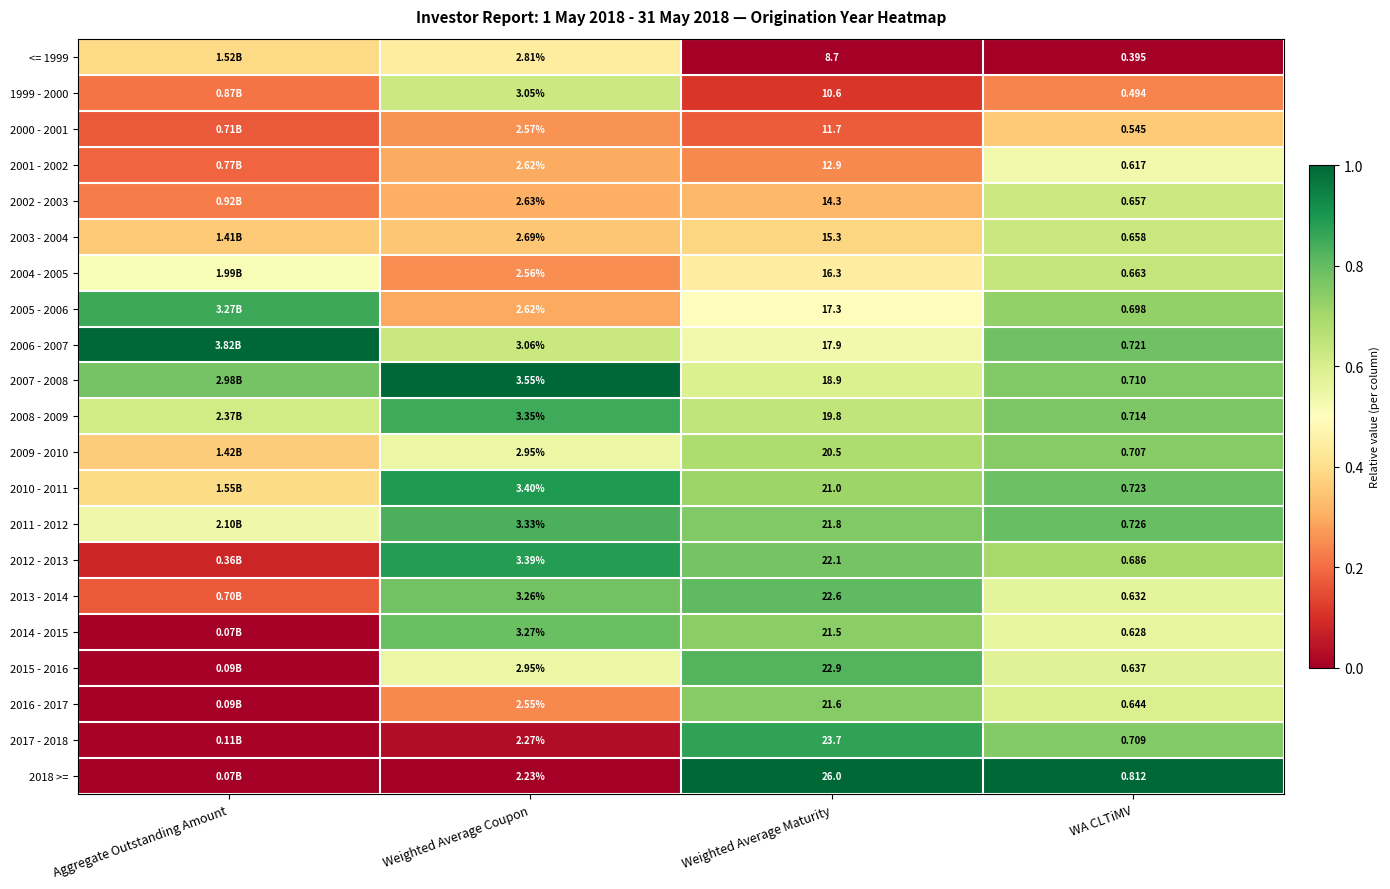

How many categories are shown in the chart?

4